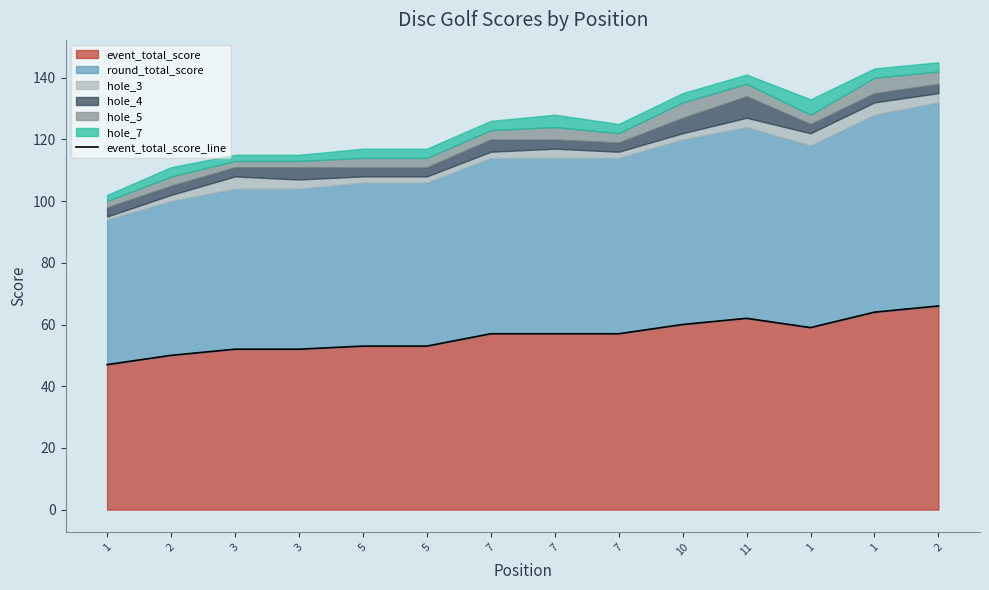

Approximately how many times larger is the value at 1 compared to 2?

0.9